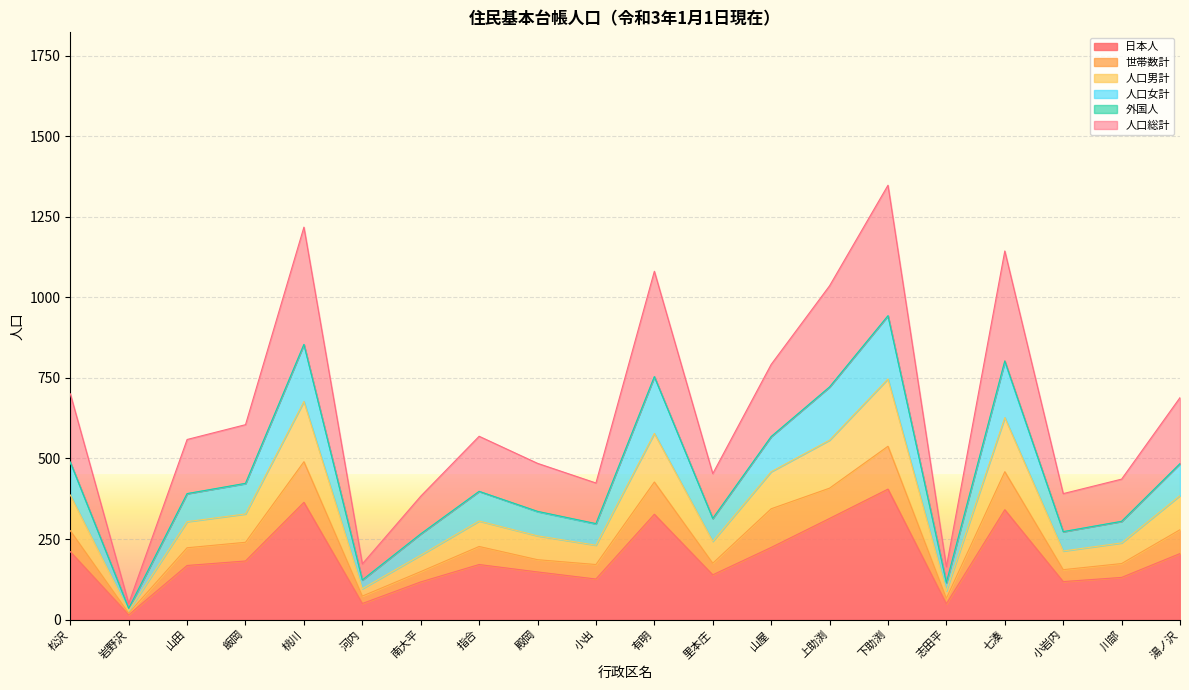

At which label does 日本人 reach its peak?

下助渕